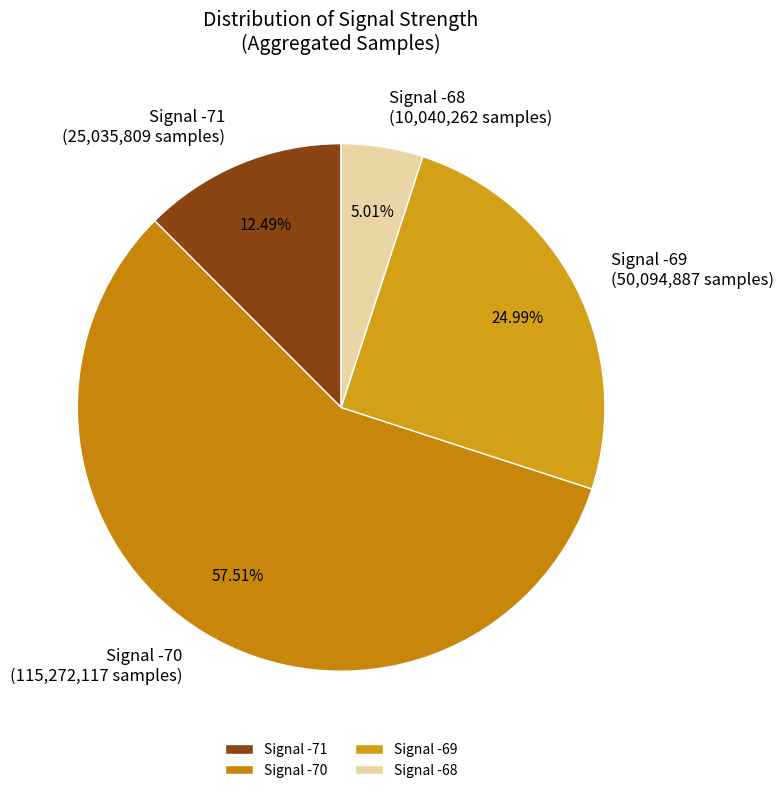

What is the majority slice?

Signal -70